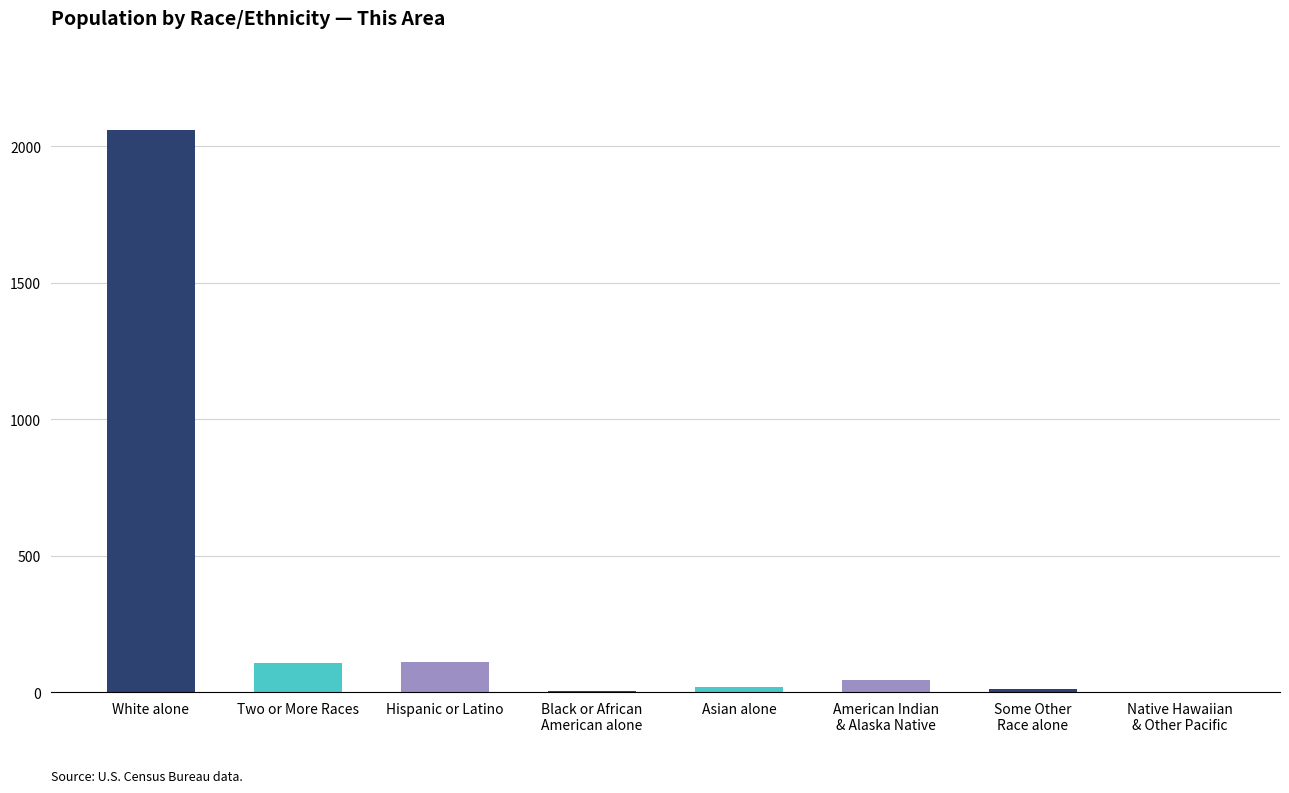

Which has a higher value, White alone or Hispanic or Latino?

White alone